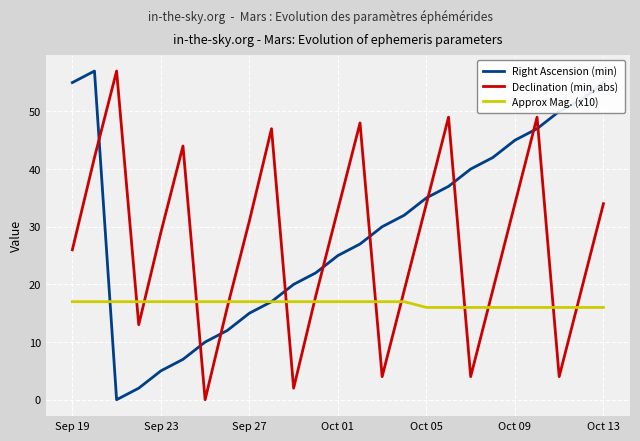

What is the lowest value of the Approx Mag. (x10) series?

16